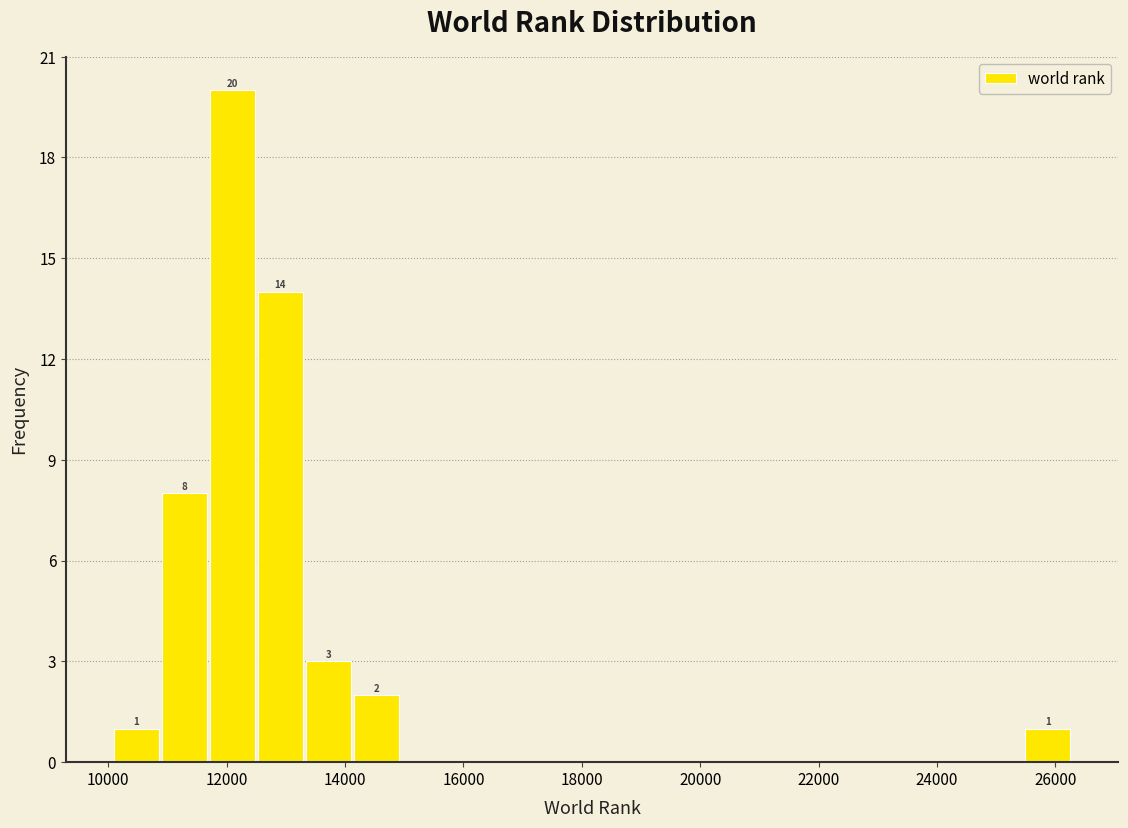

Which range on the x-axis has the tallest bar?

11800 to 12600